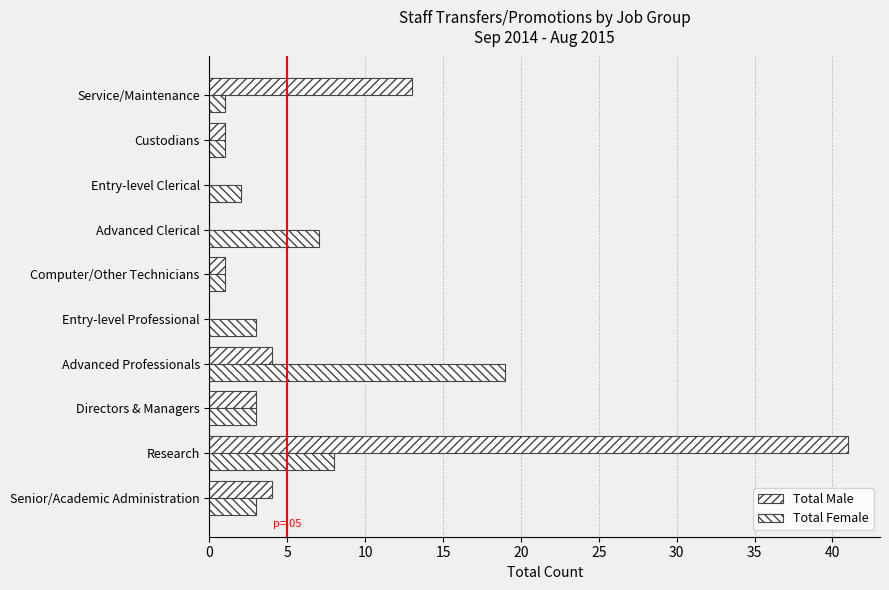

What is the average value of the Total Female series?

5